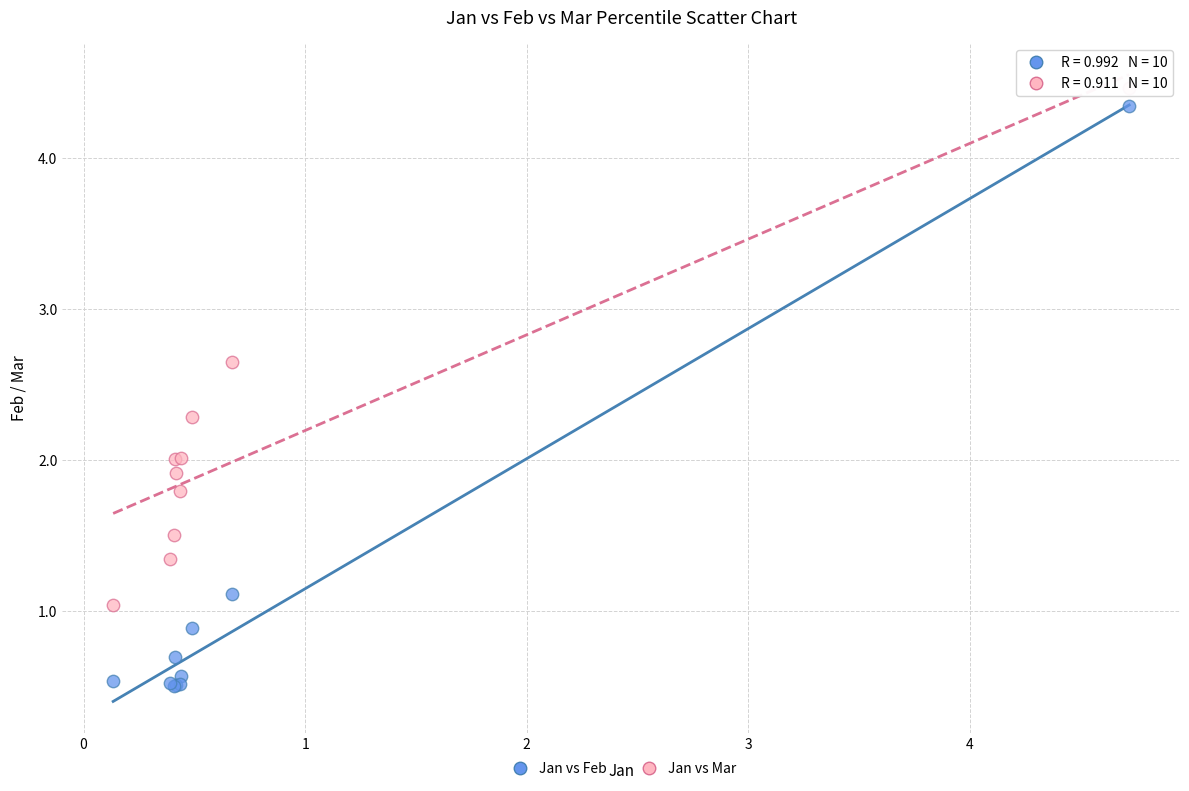

Which series has the largest Y range (max minus min)?

Jan vs Feb